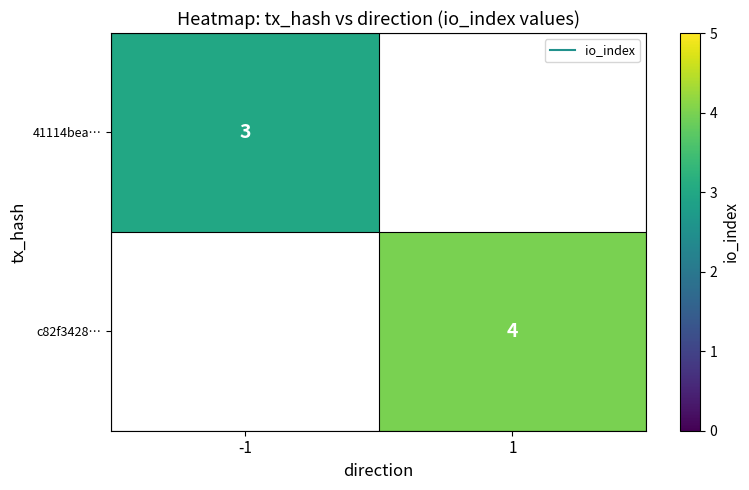

What is the lowest value of the 41114bea… series?

3.0